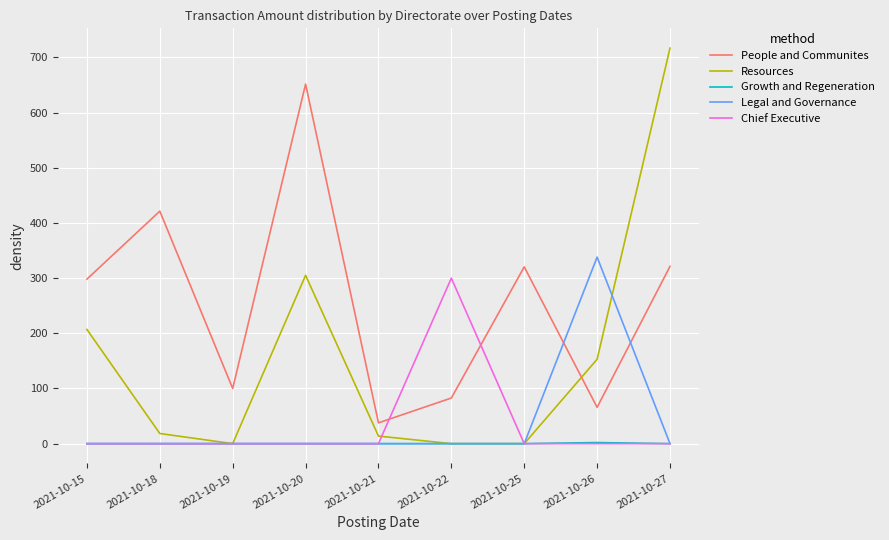

True or false: Chief Executive has a value of 187.0 at 2021-10-25.

False